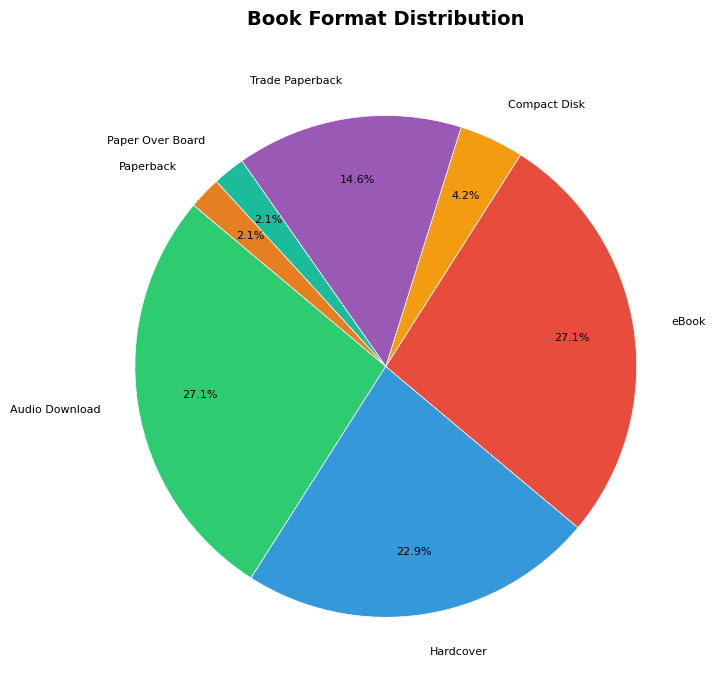

How many segments does this pie chart have?

7